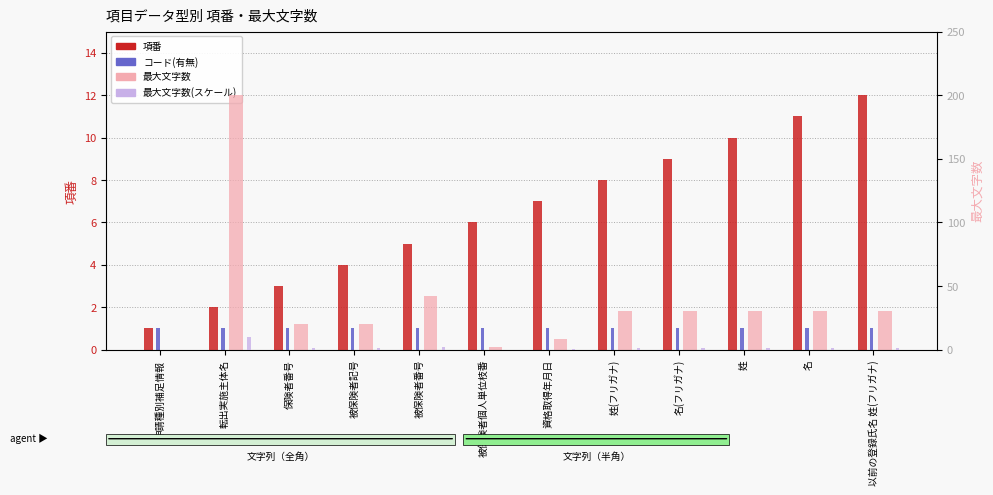

What is the greatest value displayed?

200.0